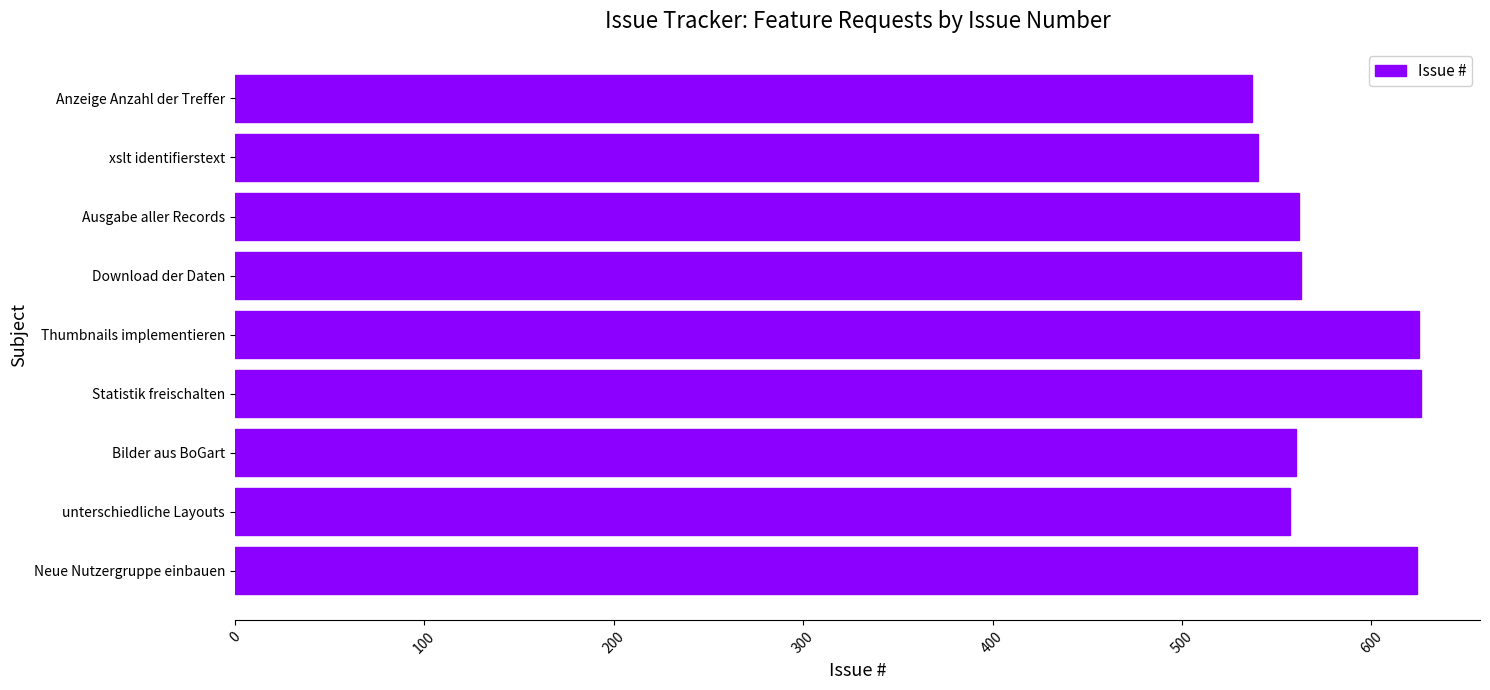

How many bars are there in total?

9